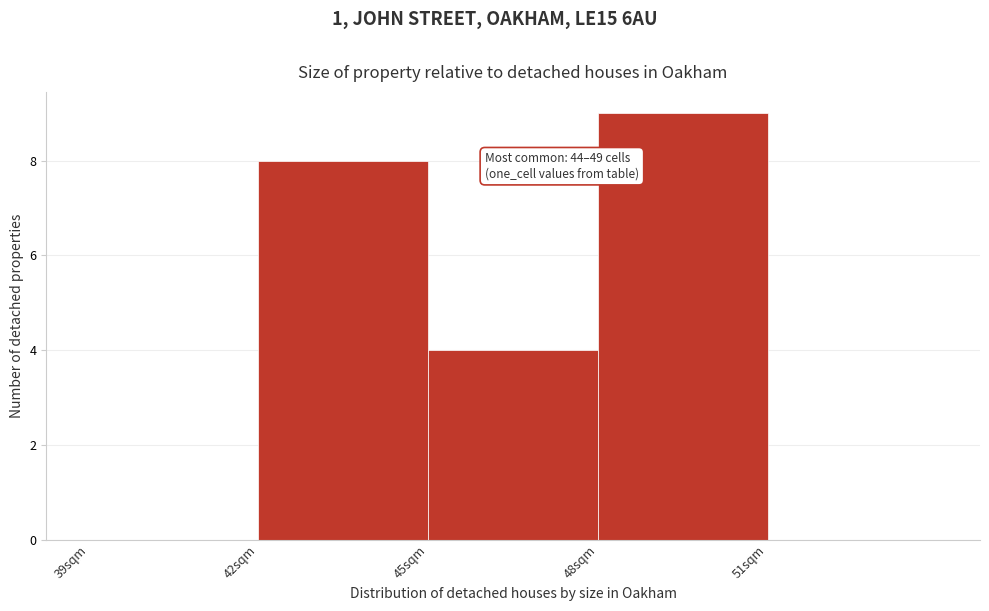

Over which range of the x-axis is the bar tallest?

48 to 51